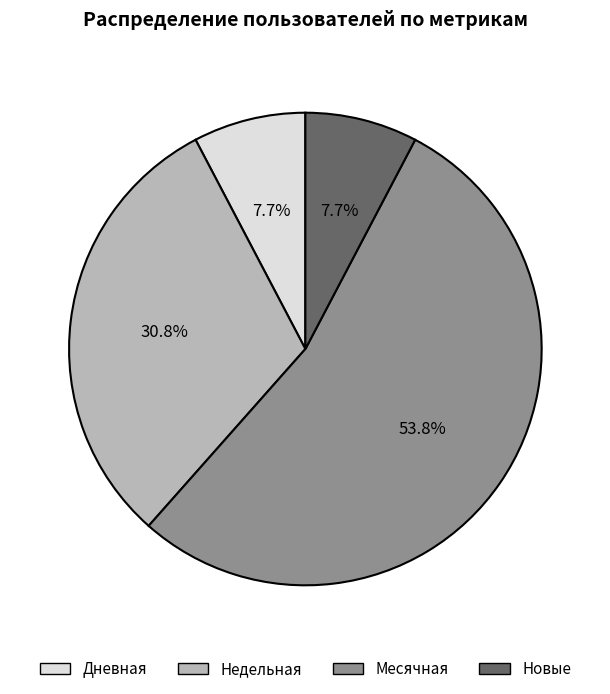

Which has a higher value, Дневная or Месячная?

Месячная